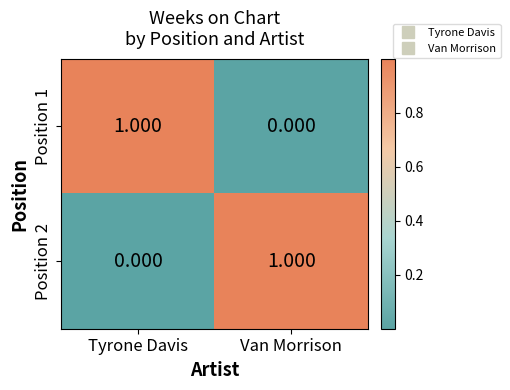

Rank the categories by Position 1 value from lowest to highest.

Van Morrison, Tyrone Davis